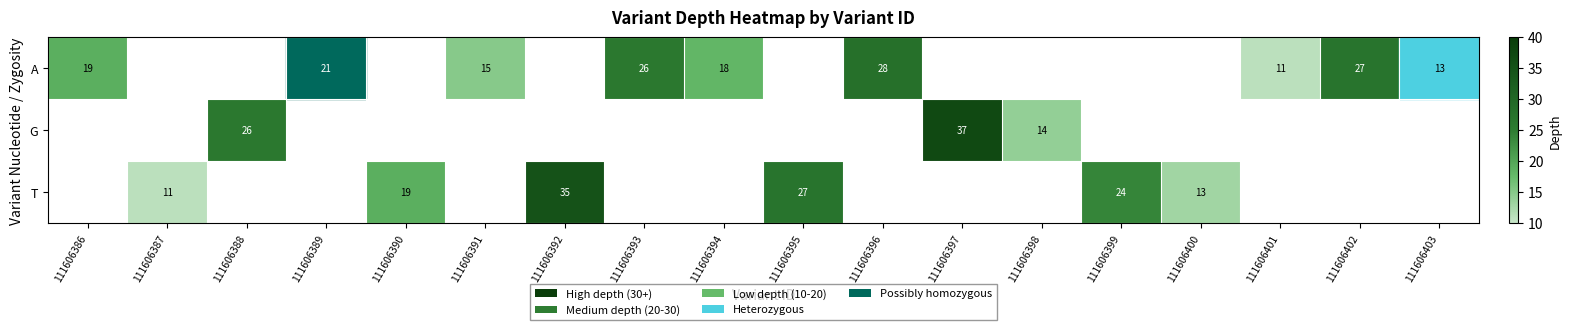

How many data points does each series have?

18